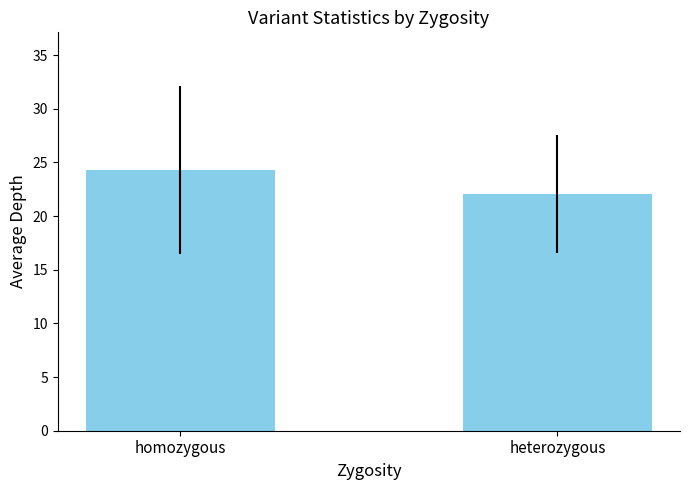

What is the sum of all values?

46.4